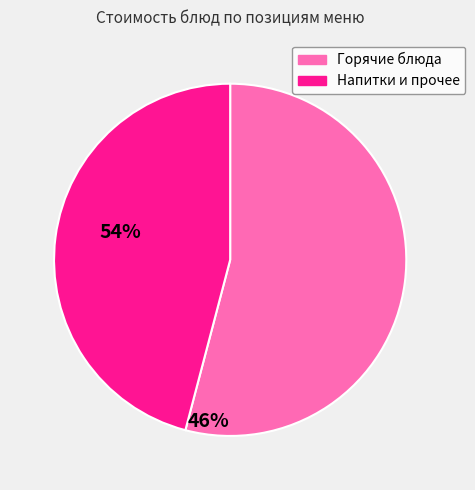

What is the ratio of the value at Напитки и прочее to the value at Горячие блюда?

0.8